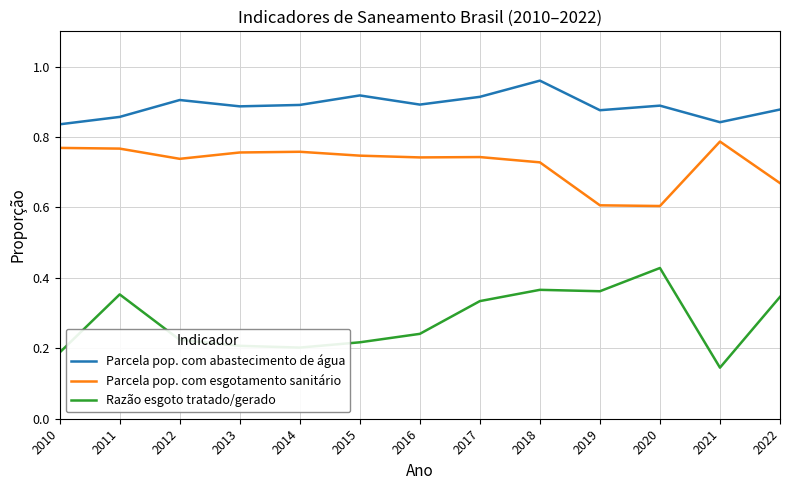

At which label is Razão esgoto tratado/gerado closest to 0?

2021